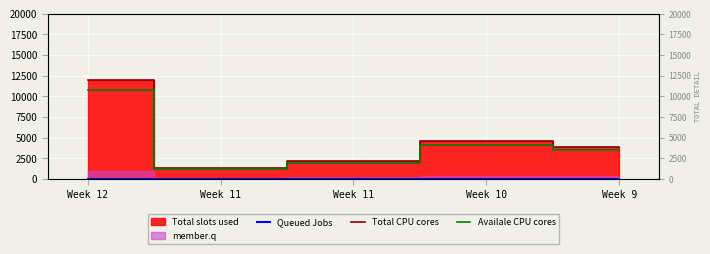

True or false: Total CPU cores and Availale CPU cores cross at least once.

False